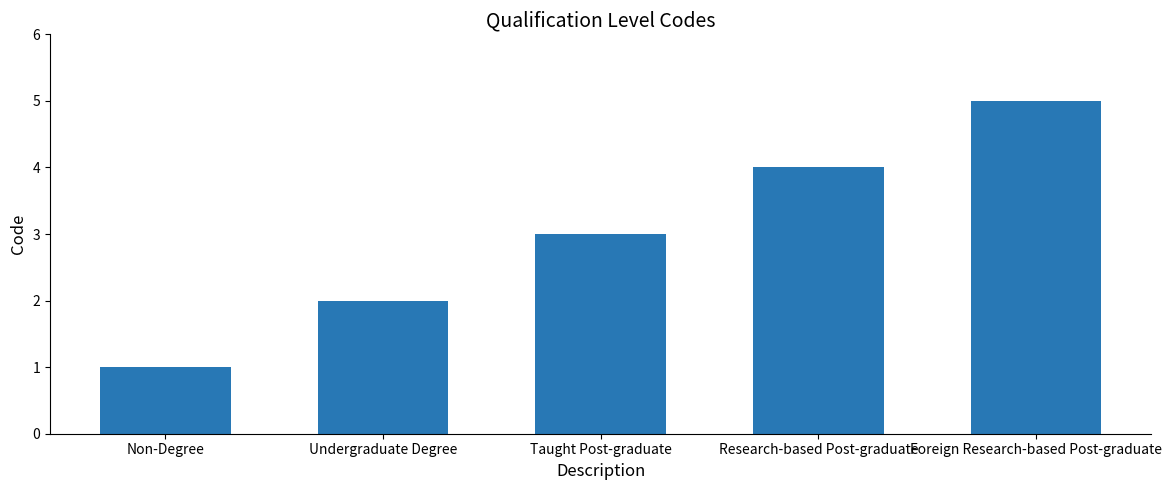

What is the change in value from Non-Degree to Taught Post-graduate?

+2